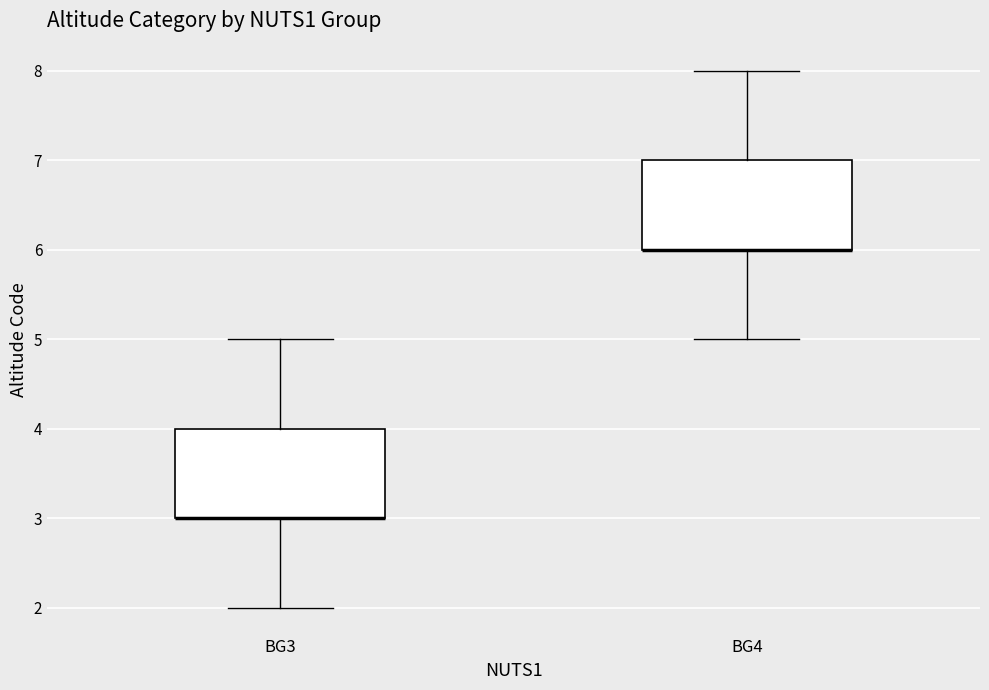

Reading left to right, transcribe this box plot: for each box, give where its median line is, the range the box spans, and where its two whiskers end, as read against the y-axis. The values are not printed on the chart, so give them approximately, as read against the axis.

BG3: median 3 (drawn on the box's lower edge), box 3 to 4, whiskers 2 to 5
BG4: median 6 (drawn on the box's lower edge), box 6 to 7, whiskers 5 to 8